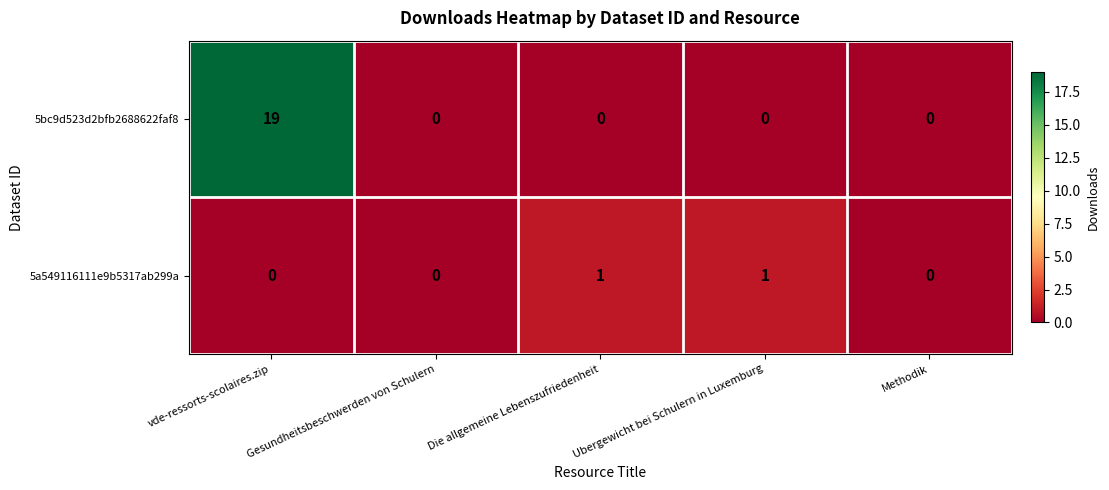

What is the total value across all series at vde-ressorts-scolaires.zip?

19